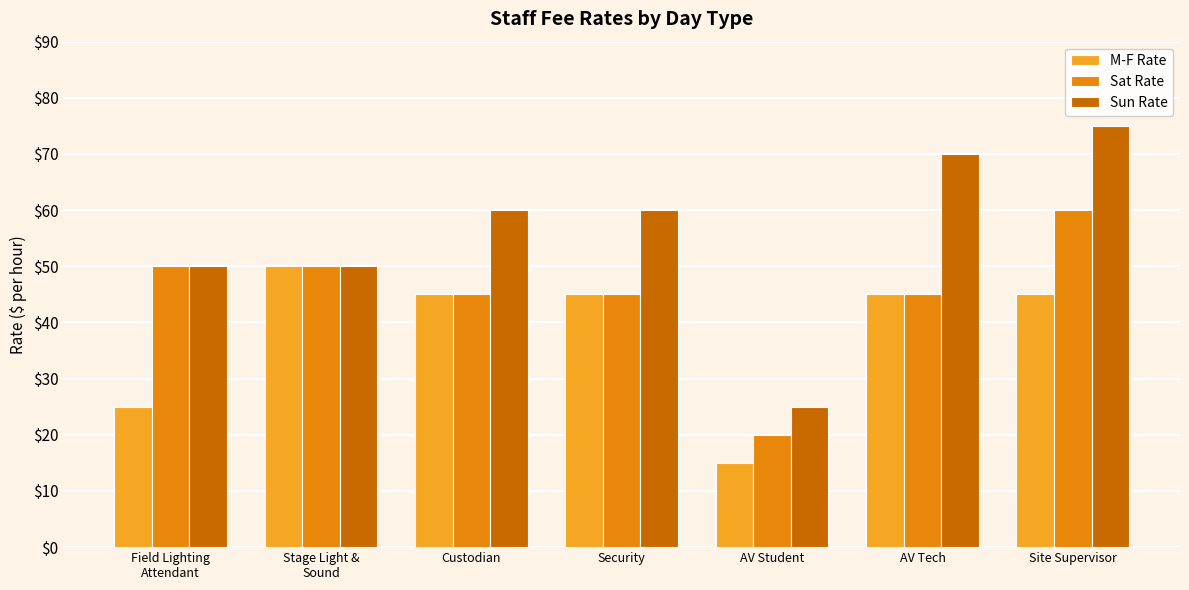

At how many categories does at least one series exceed 62?

2